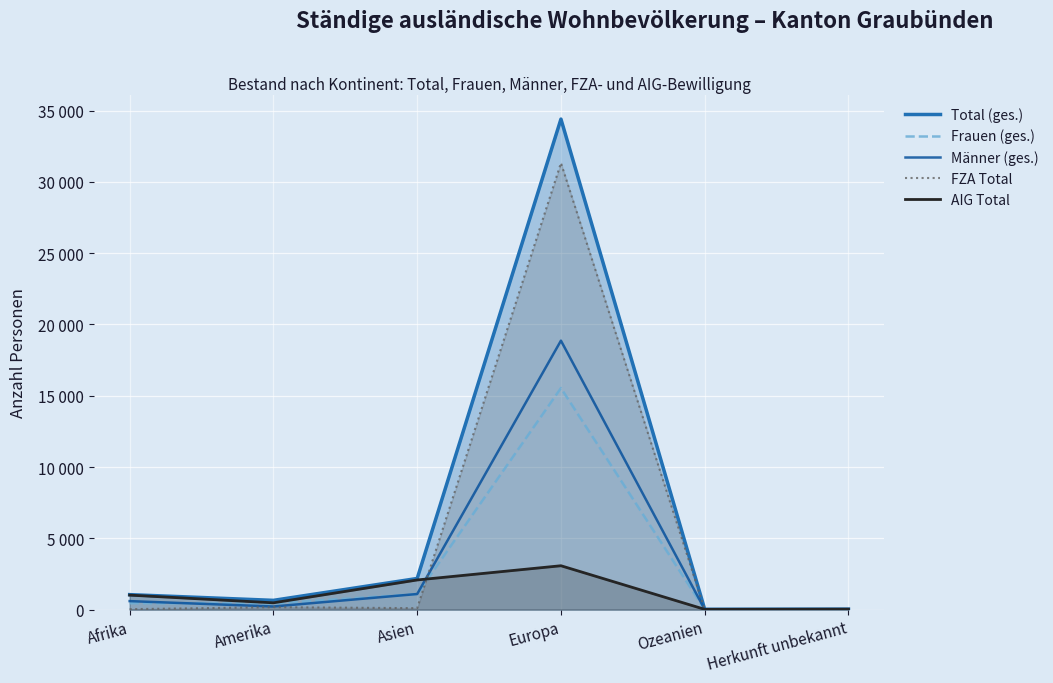

Reading left to right, list all the values displayed in this chart.

Total (ges.): Afrika=1053	Amerika=652	Asien=2186	Europa=34399	Ozeanien=27	Herkunft unbekannt=37
Frauen (ges.): Afrika=454	Amerika=430	Asien=1090	Europa=15537	Ozeanien=9	Herkunft unbekannt=12
Männer (ges.): Afrika=599	Amerika=222	Asien=1096	Europa=18862	Ozeanien=18	Herkunft unbekannt=25
FZA Total: Afrika=34	Amerika=173	Asien=104	Europa=31320	Ozeanien=5	Herkunft unbekannt=2
AIG Total: Afrika=1019	Amerika=479	Asien=2082	Europa=3079	Ozeanien=22	Herkunft unbekannt=35